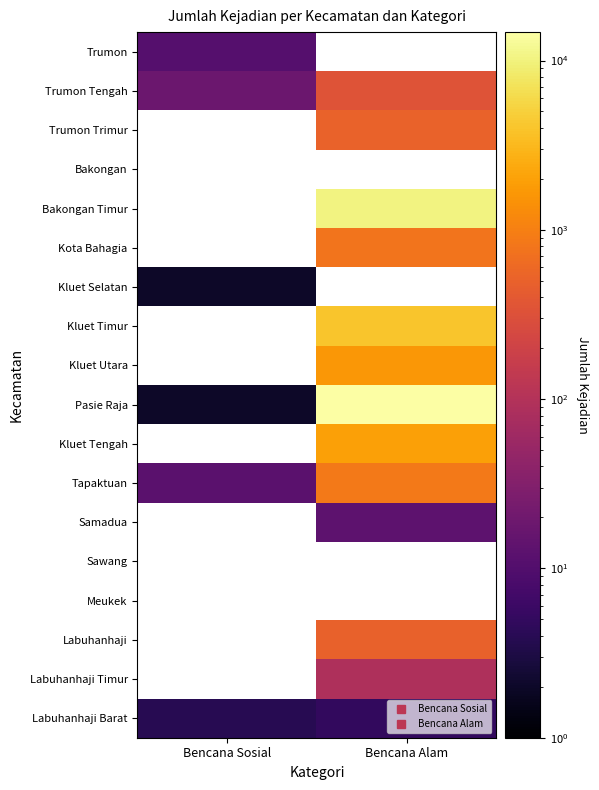

Which series has the largest total across all categories?

Pasie Raja